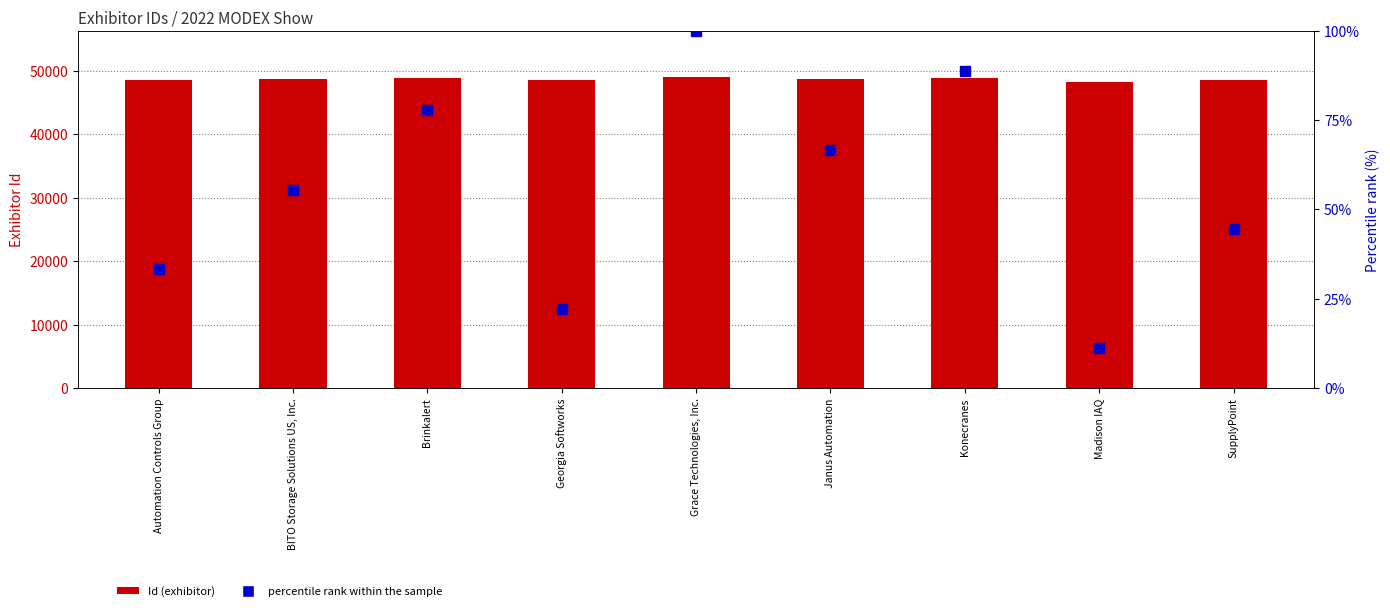

What position from the left is Madison IAQ?

8